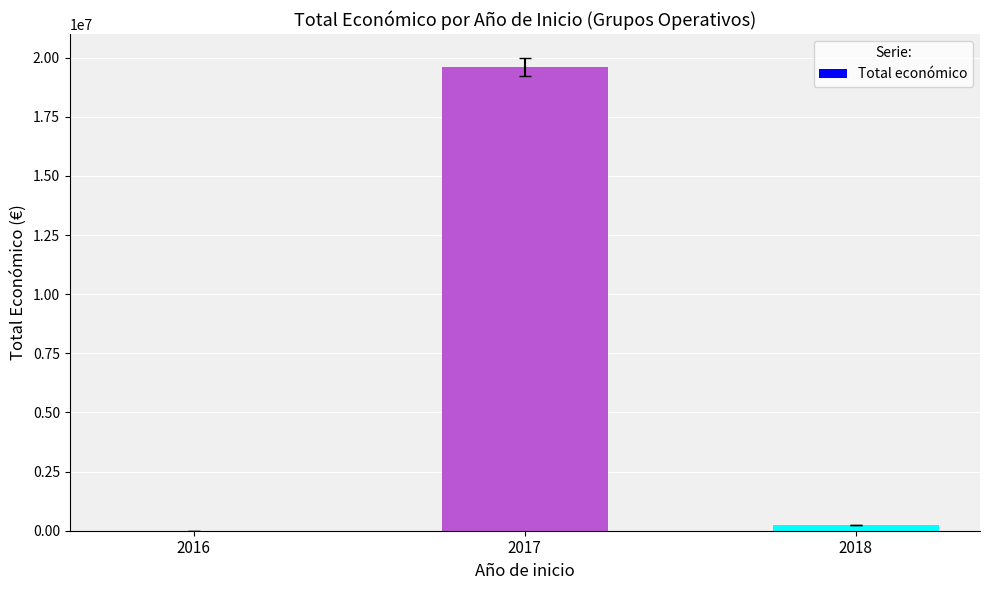

The value at 2017 is 4777340. True or false?

False